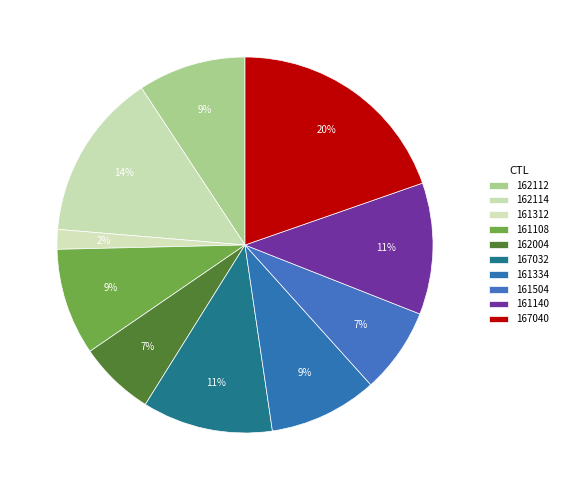

Count the number of slices in the pie.

10